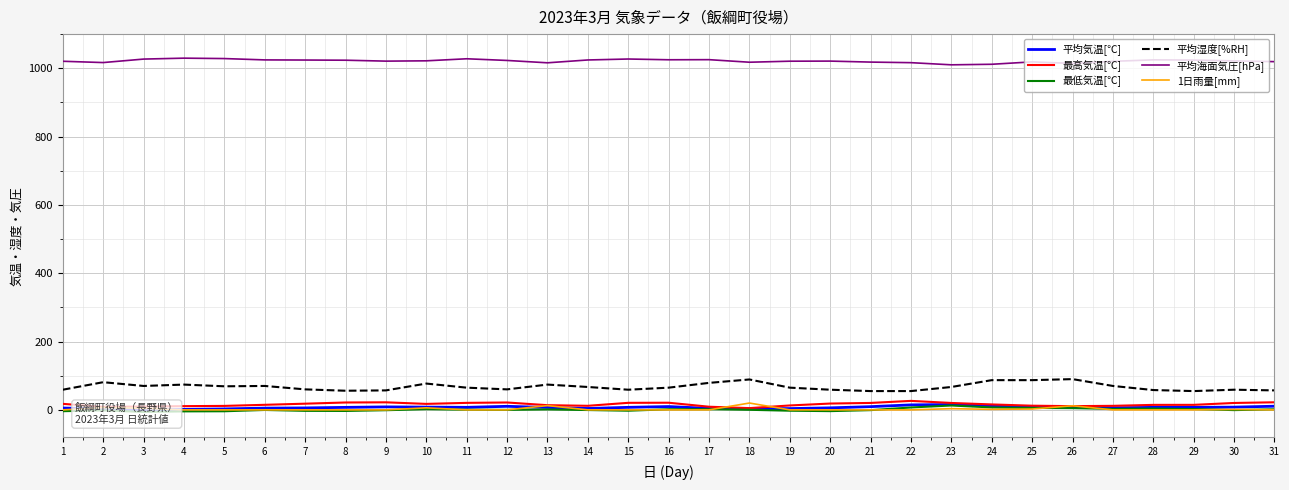

What is the value of the 1日雨量[mm] point at the 23rd from the left?

3.5